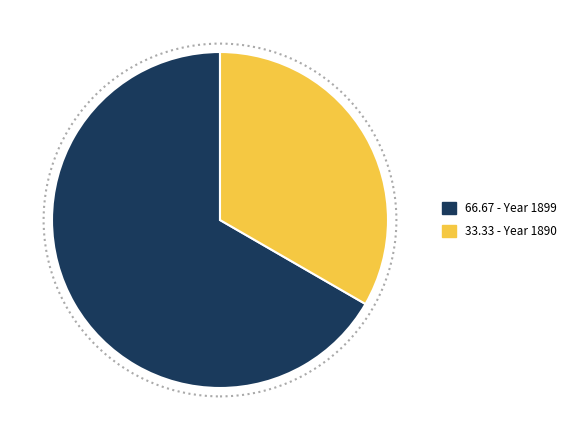

Is there any slice that represents more than half of the pie?

Yes